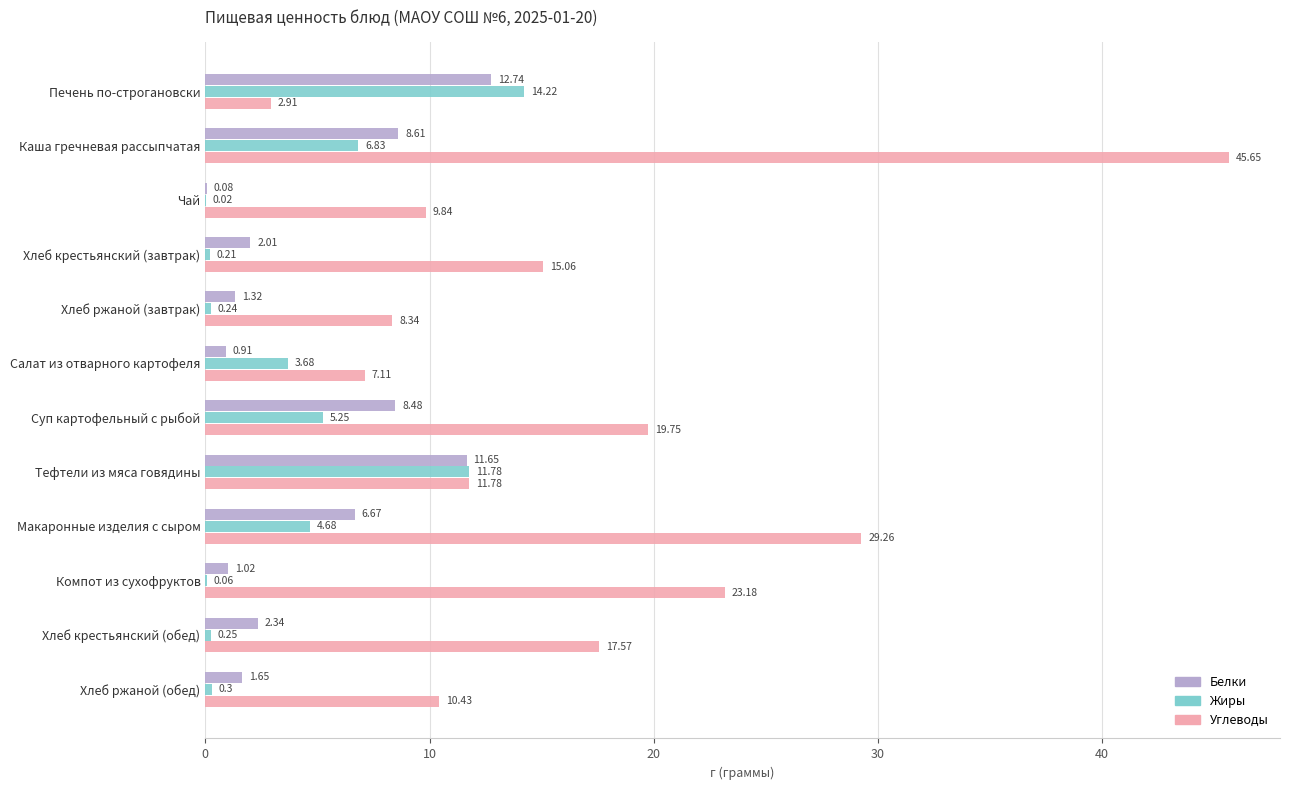

Which series changed the most between Хлеб крестьянский (завтрак) and Хлеб ржаной (завтрак)?

Углеводы